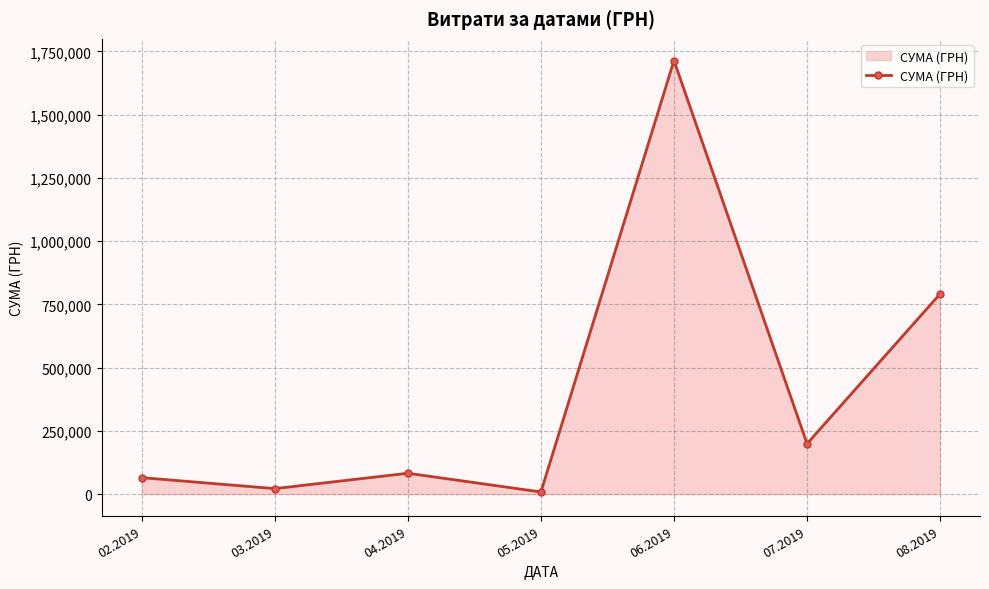

What is the maximum value shown in the chart?

1714231.8